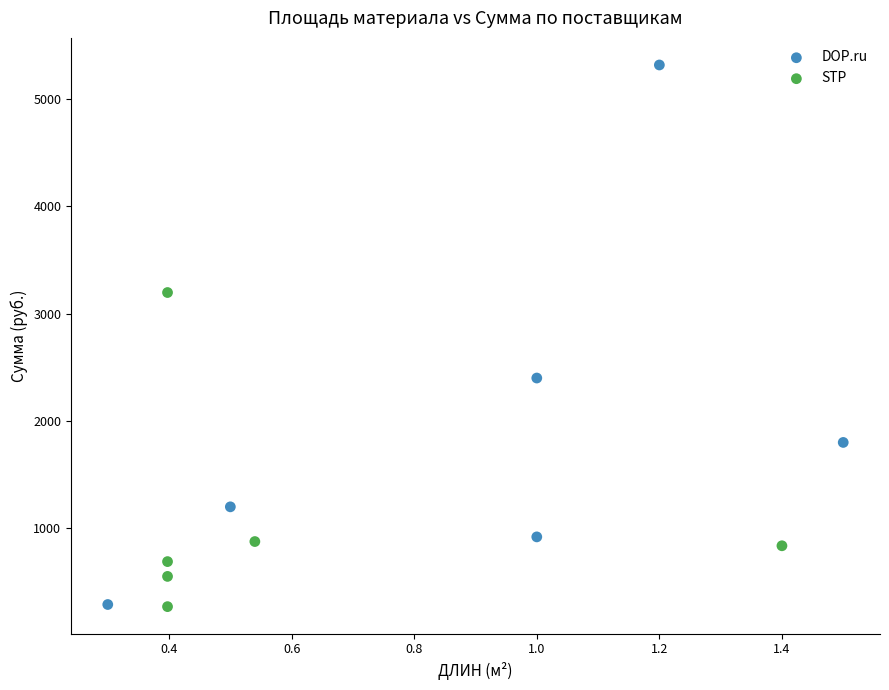

Which series has the widest spread of Y values?

DOP.ru